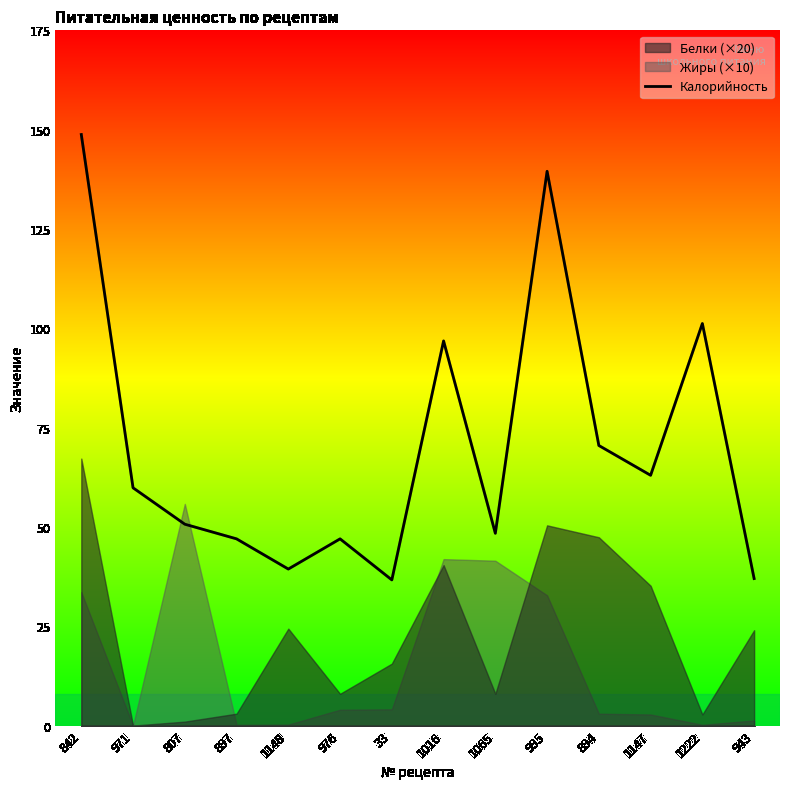

How many points are higher than both their immediate neighbors (excluding endpoints)?

4